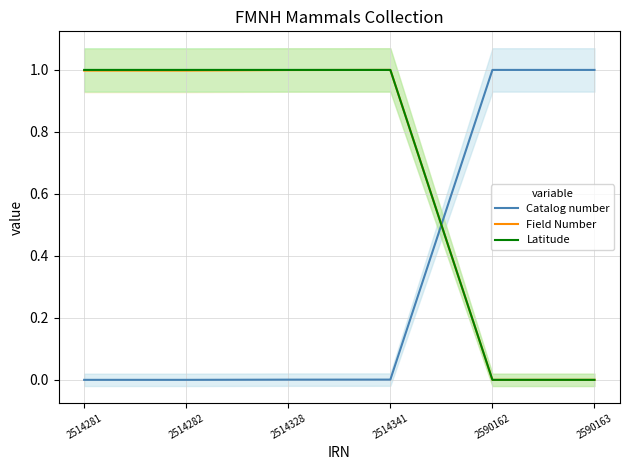

What is the maximum value for Latitude?

1.0